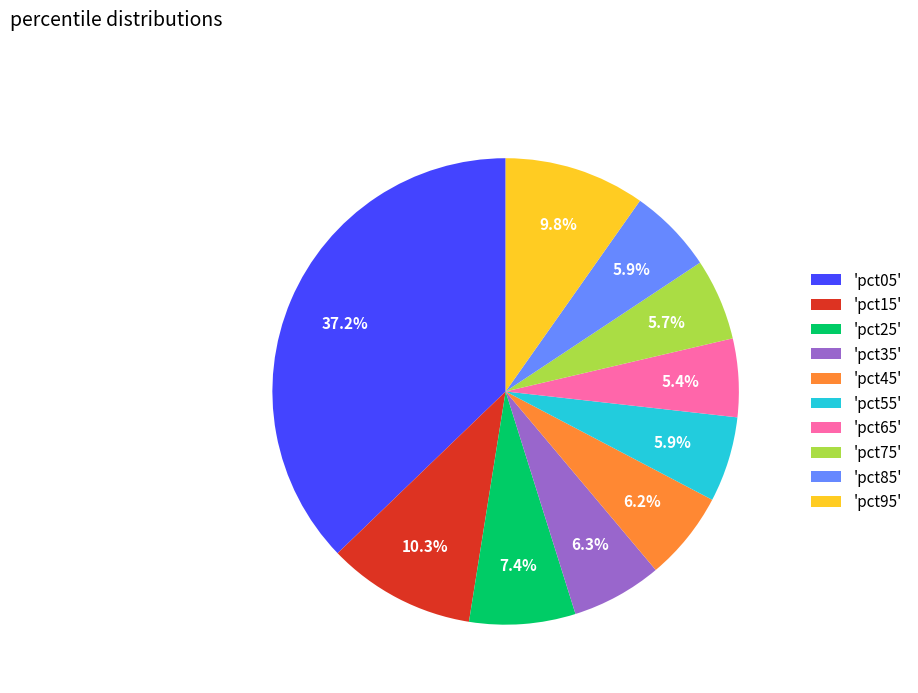

How much of the chart is everything except 'pct95'?

90.2%